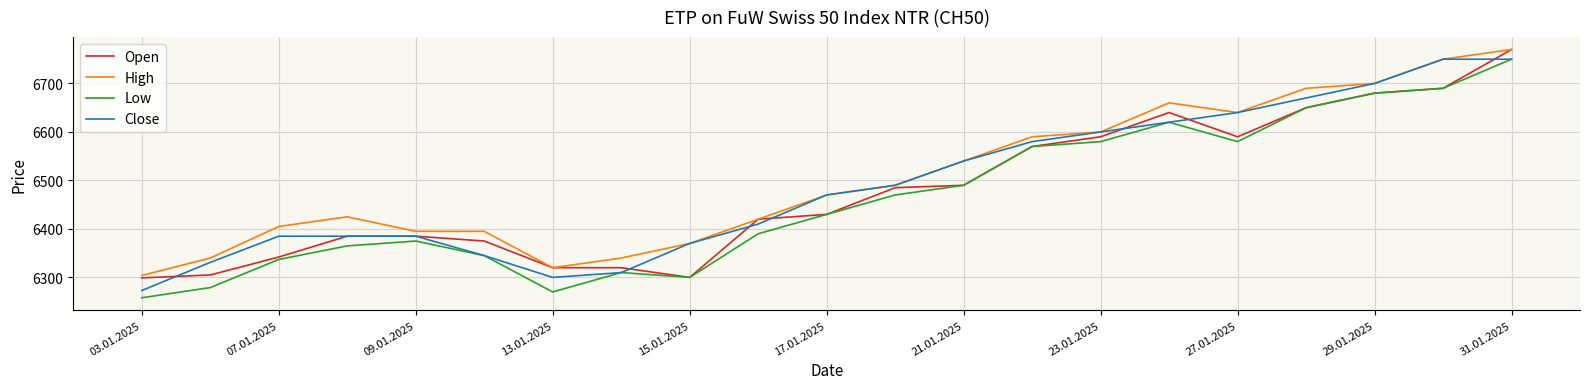

What is the highest value of the Close series?

6750